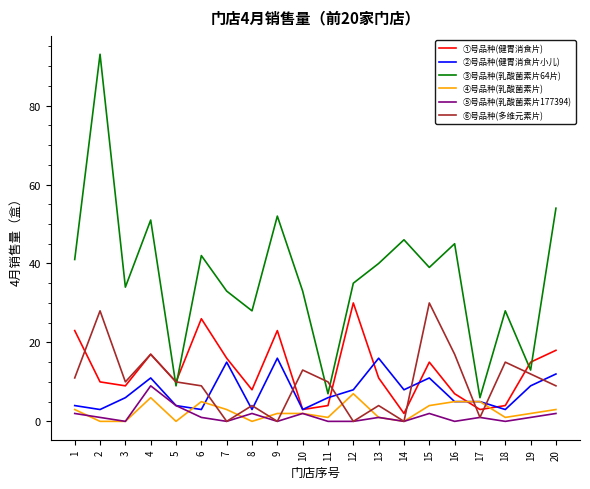

What is the spread (max minus min) of values at 2?

93